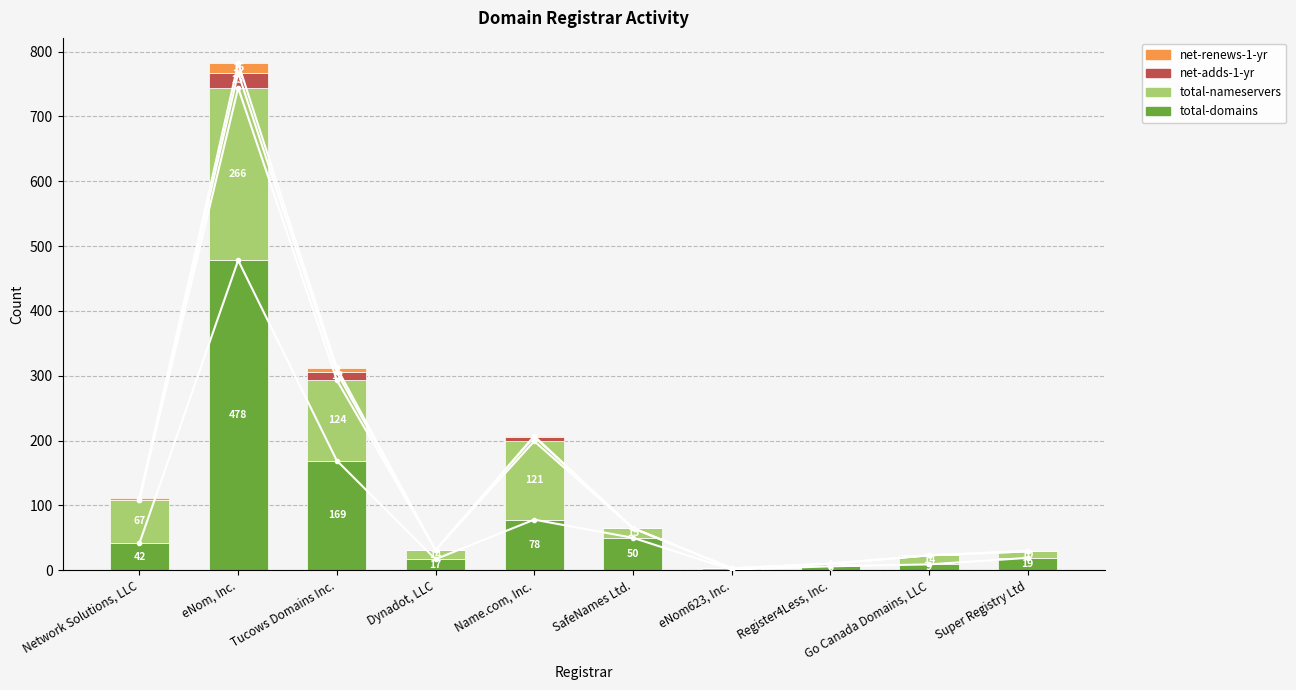

How many categories are shown in the chart?

10